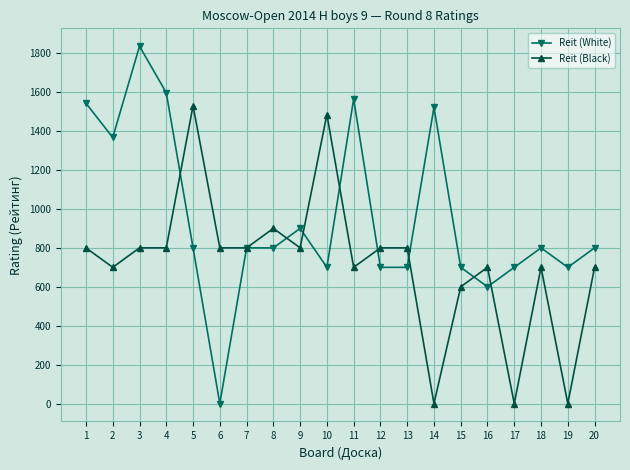

What is the sum of all Reit (White) values?

19130